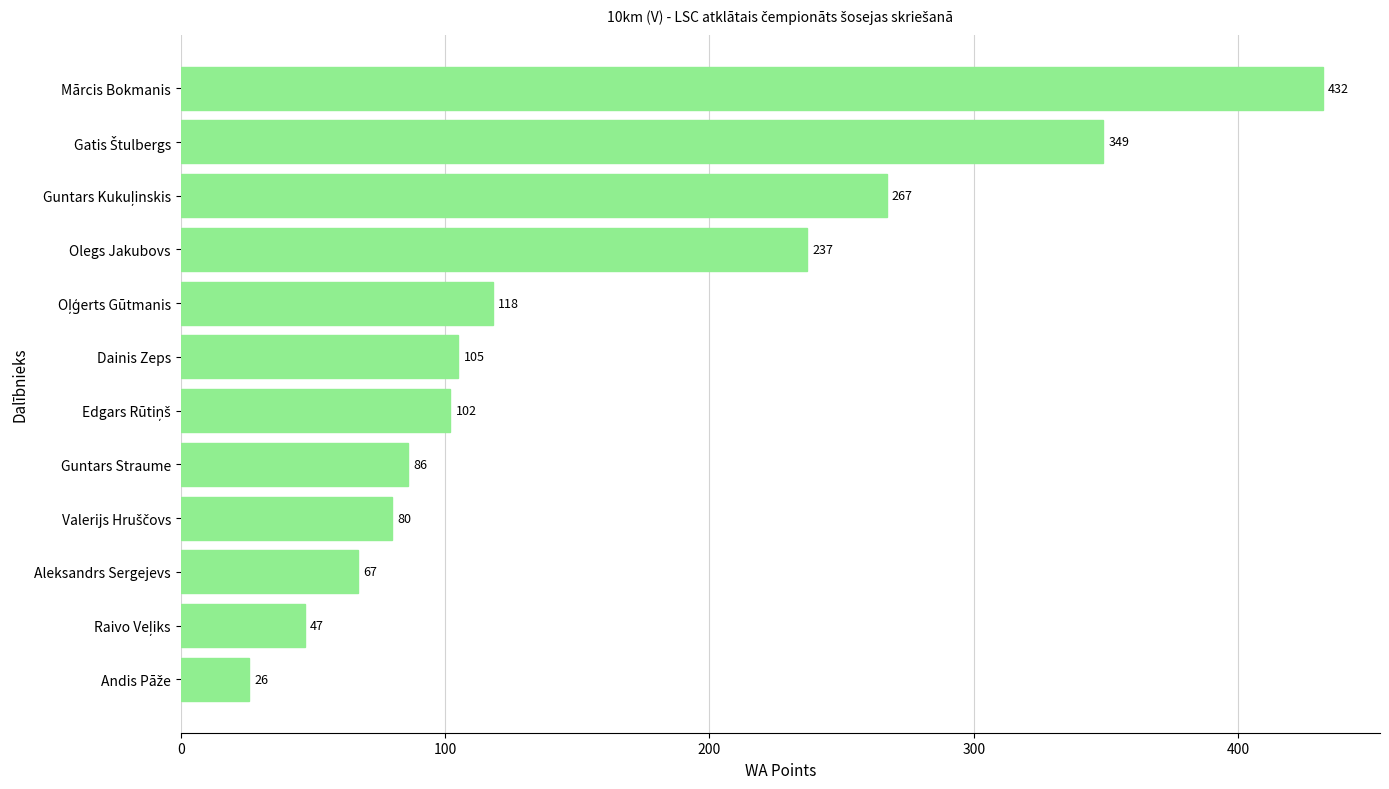

How many bars are there in total?

12